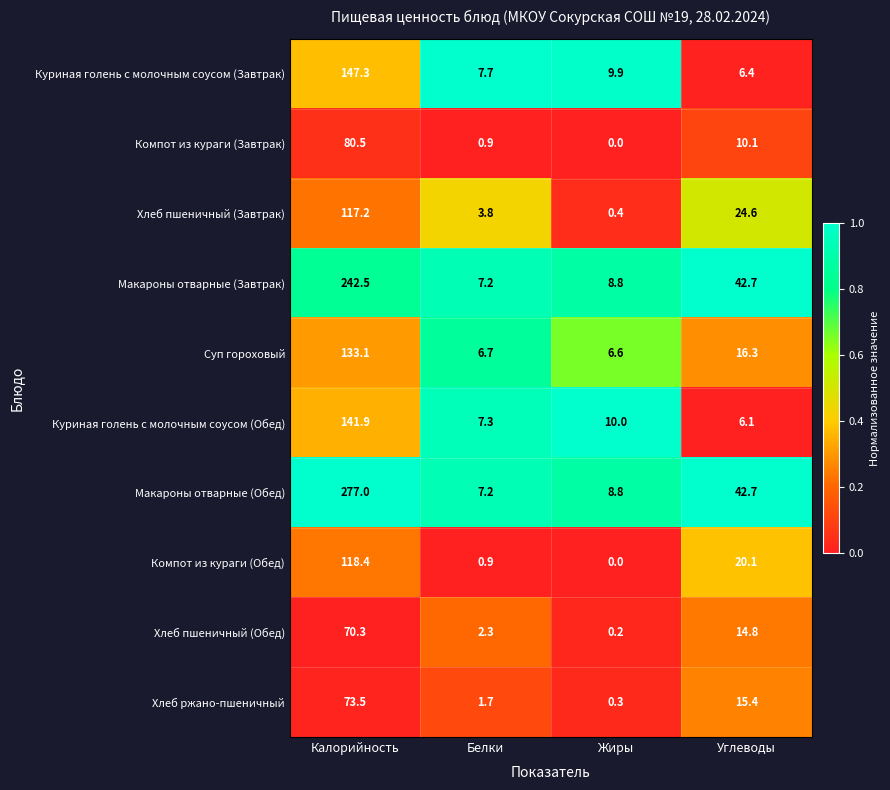

Between Калорийность and Углеводы, which series saw the biggest shift?

Макароны отварные (Обед)